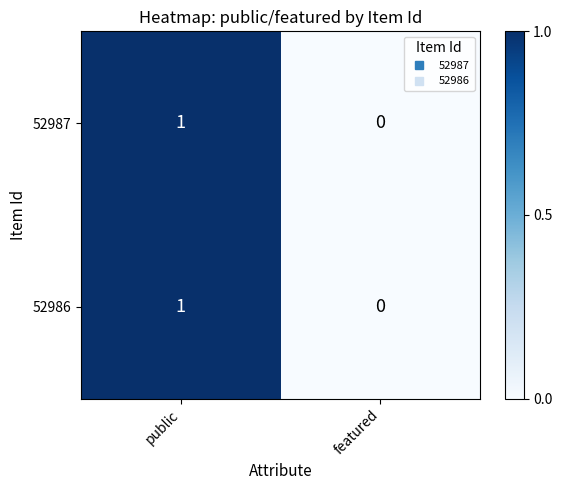

At which label is 52986 closest to 0?

featured